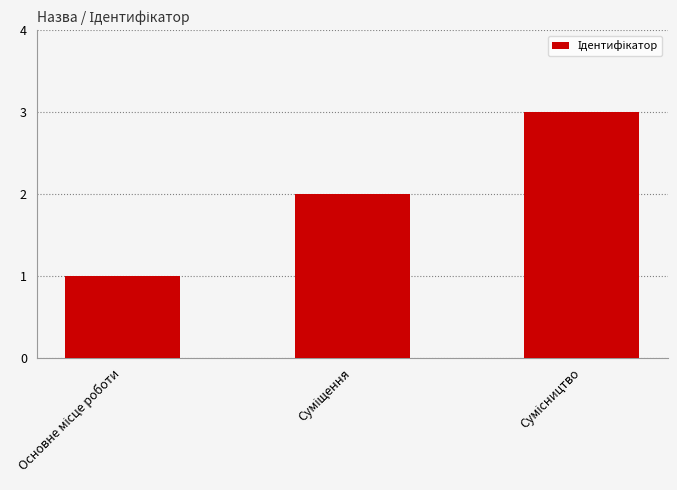

What is the greatest value displayed?

3